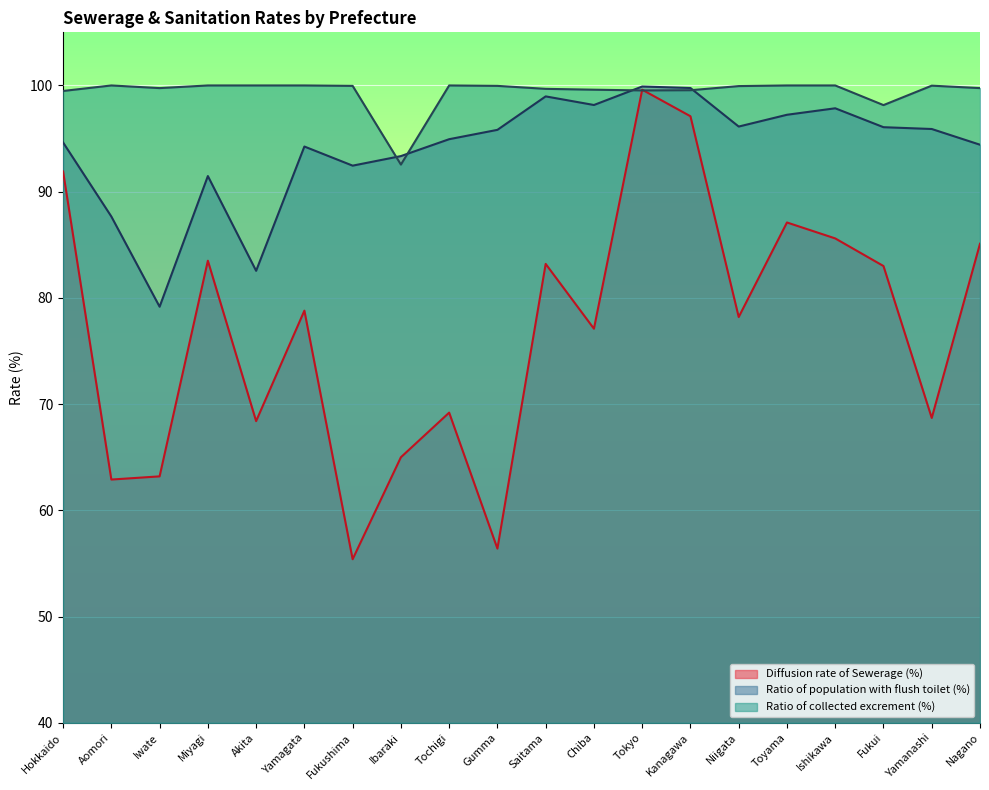

In Ratio of population with flush toilet (%), how many points are lower than both neighbors (excluding endpoints)?

5